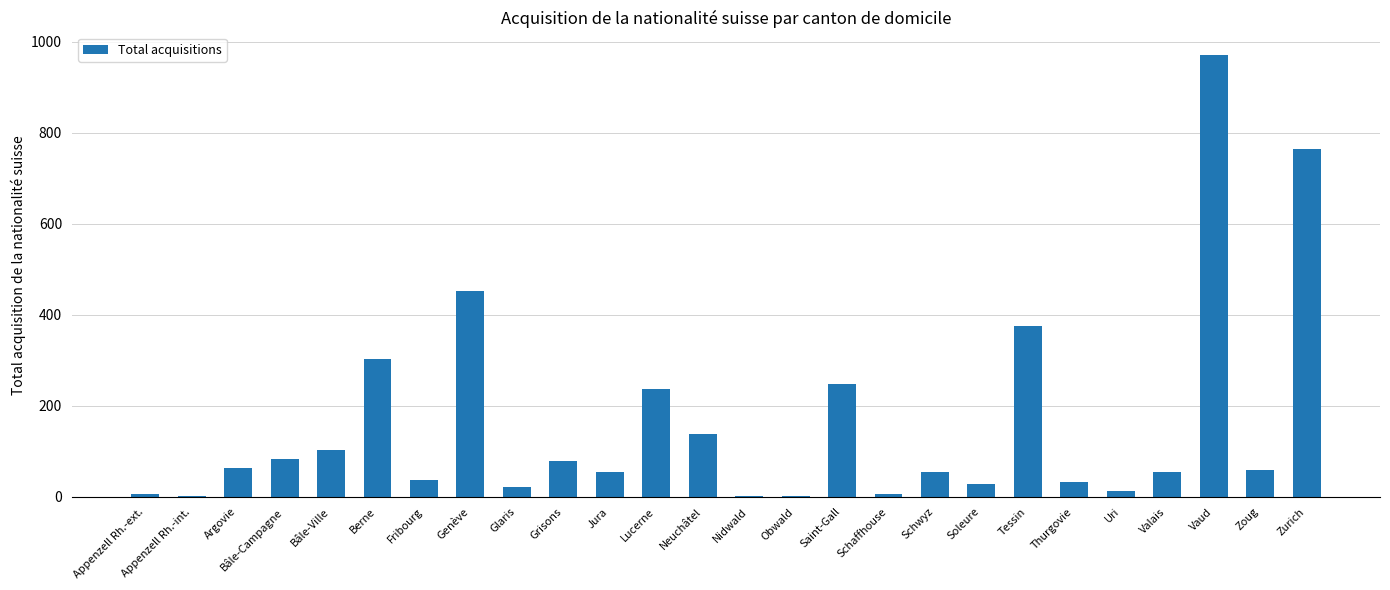

What is the sum of all values?

4203